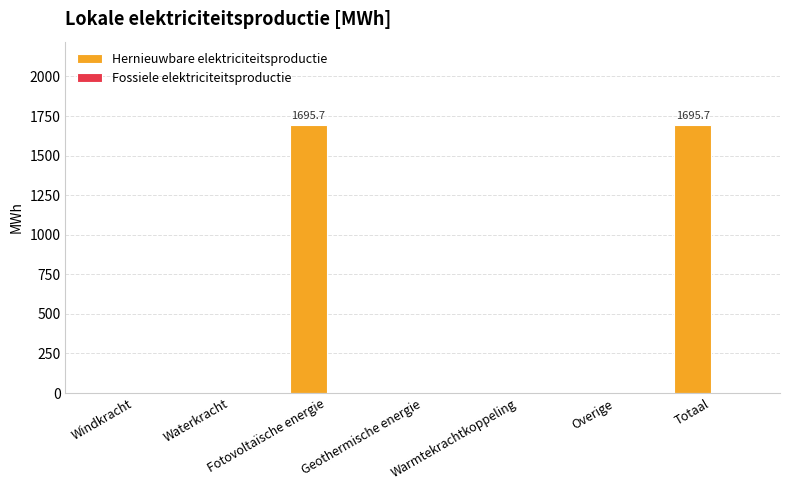

How many categories are shown in the chart?

7